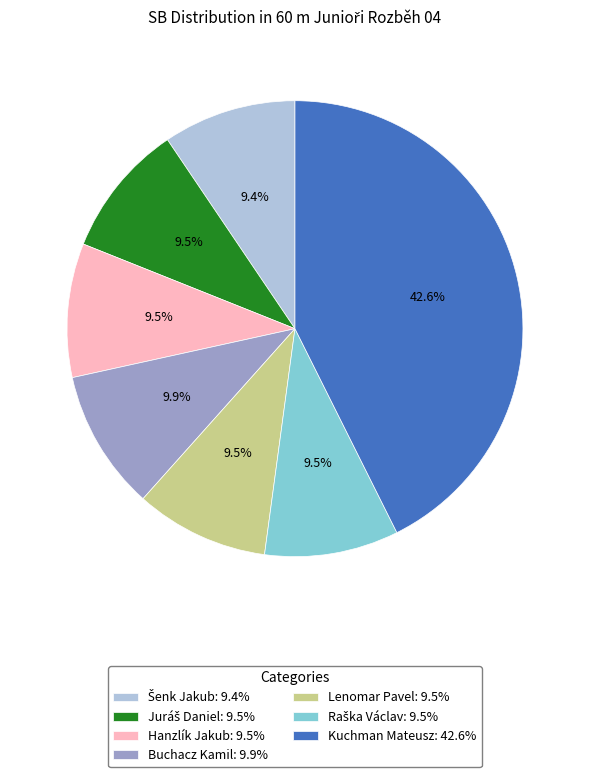

To the nearest percent, what is the difference between the Lenomar Pavel and Kuchman Mateusz slice percentages?

33%